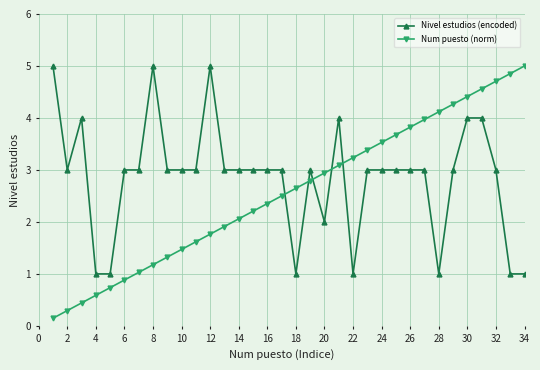

True or false: Num puesto (norm) and Nivel estudios (encoded) cross at least once.

True